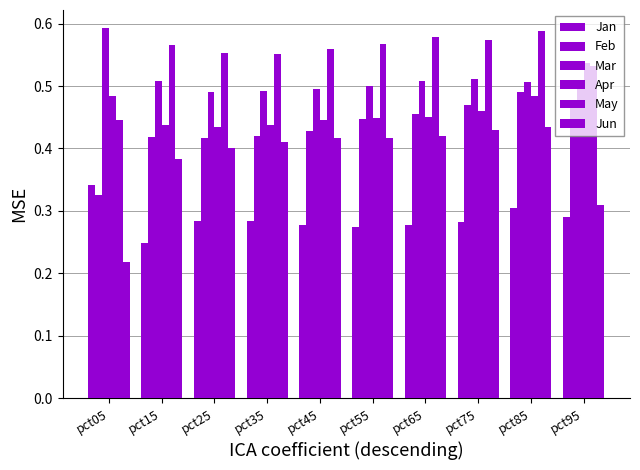

Does the chart contain stacked bars?

No